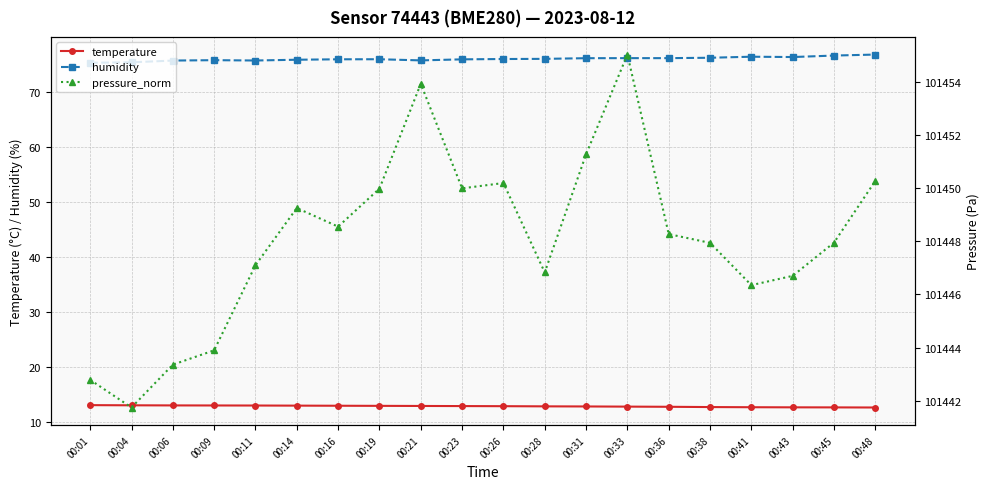

What is the lowest value of the temperature series?

12.6